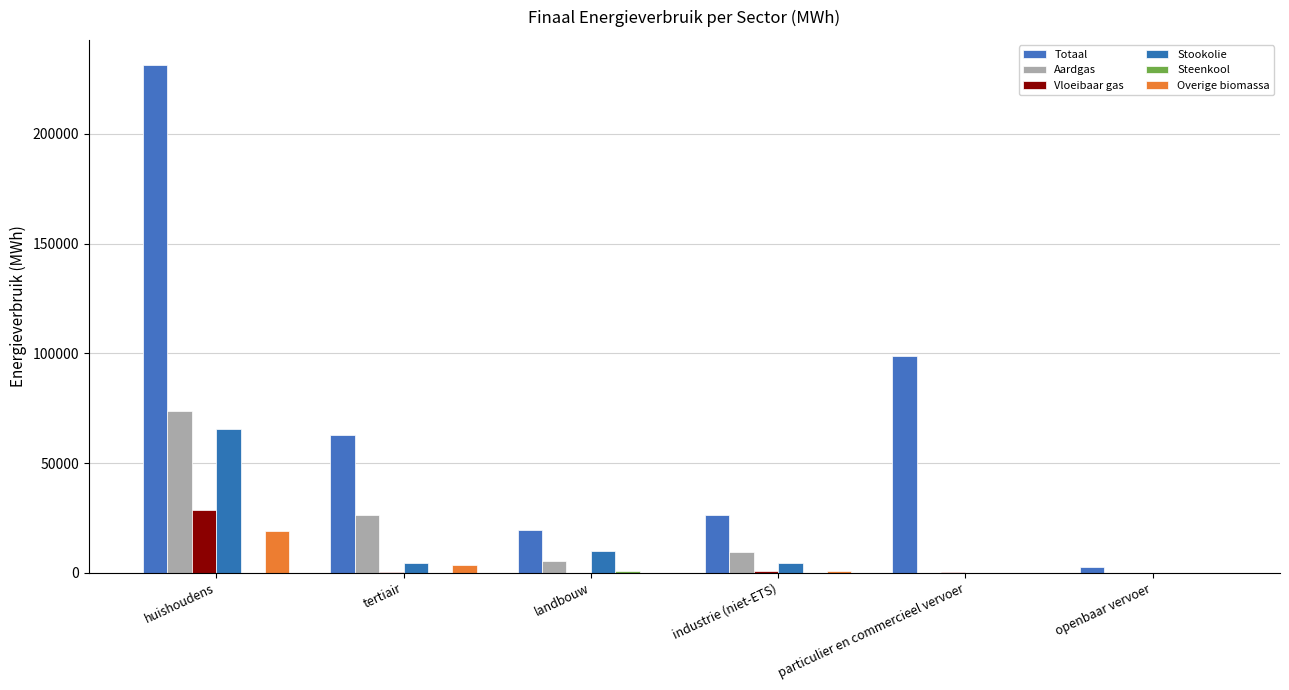

At how many categories does at least one series exceed 7612?

5